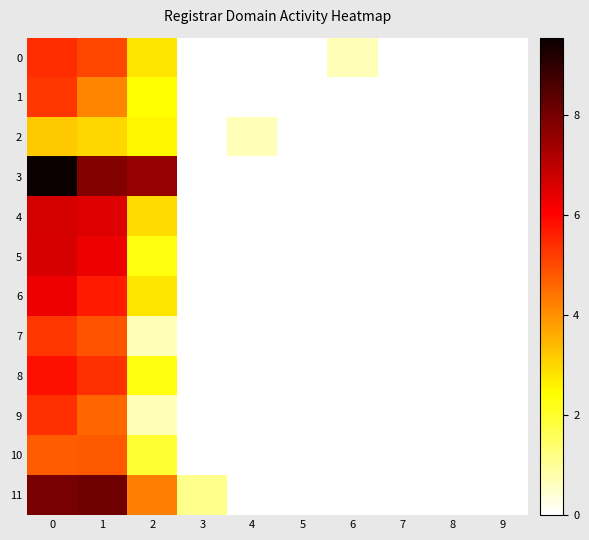

Between 0 and 1, which series saw the biggest shift?

row_3